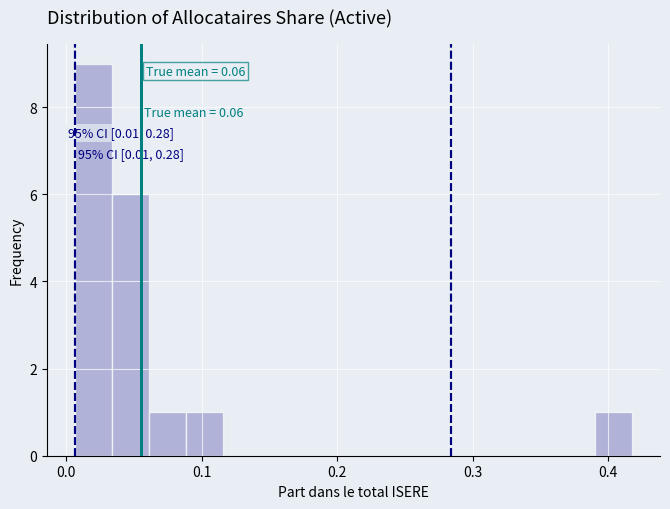

Around what value on the x-axis is the tallest bar? Give the approximate position of its centre, as read against the axis.

0.02